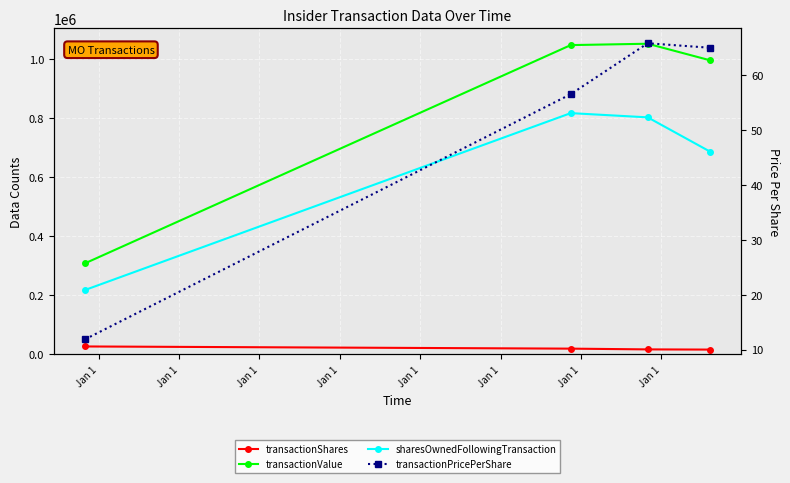

What are all the series names shown in the legend?

transactionShares, transactionValue, sharesOwnedFollowingTransaction, transactionPricePerShare